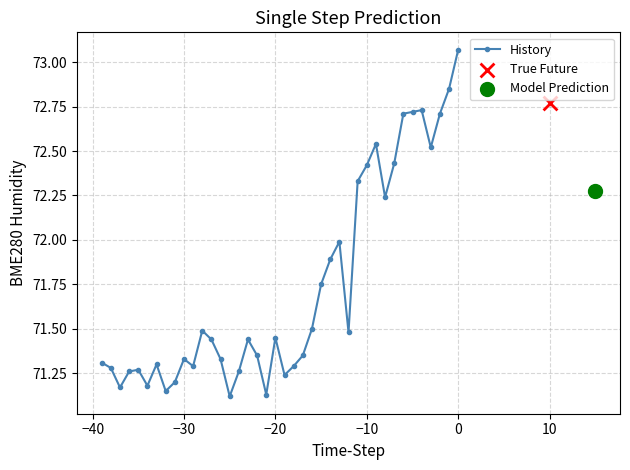

True or false: History has more than 2 interior local peaks.

True